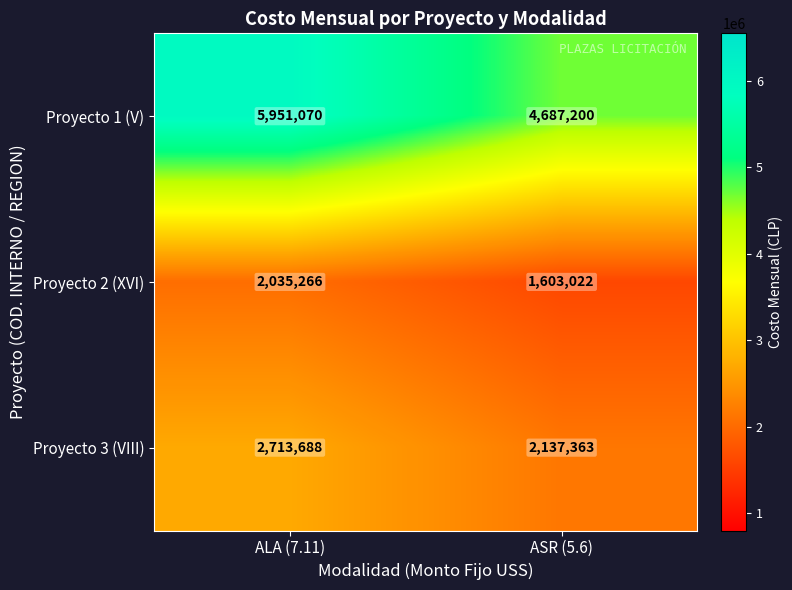

List the labels in order of Proyecto 2 (XVI) value, smallest first.

ASR (5.6), ALA (7.11)